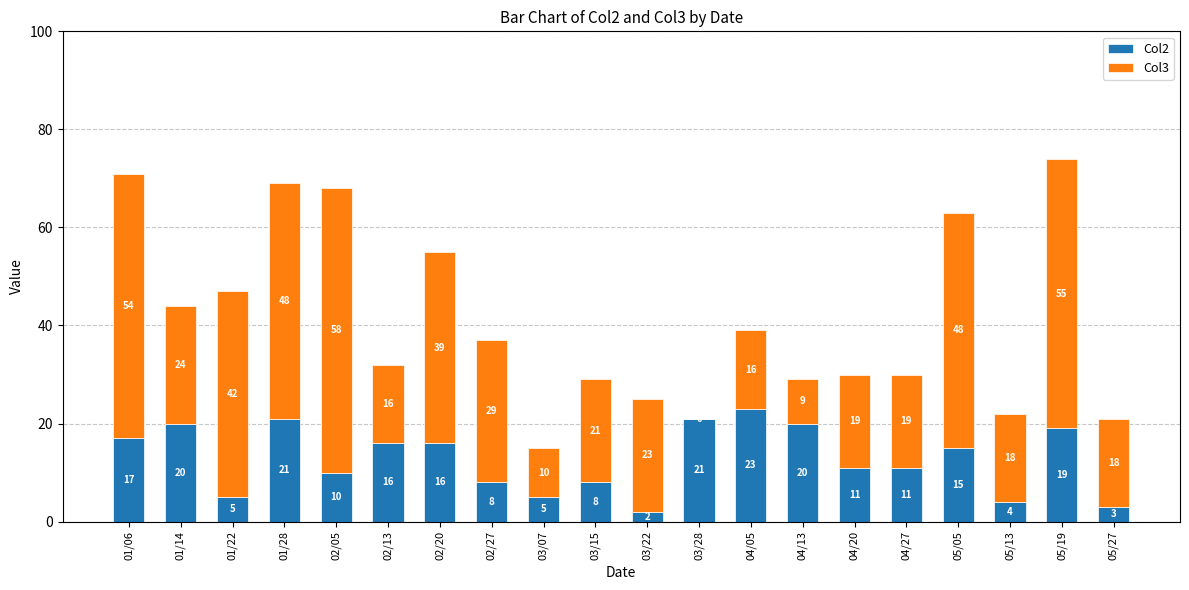

How many data points does each series have?

20